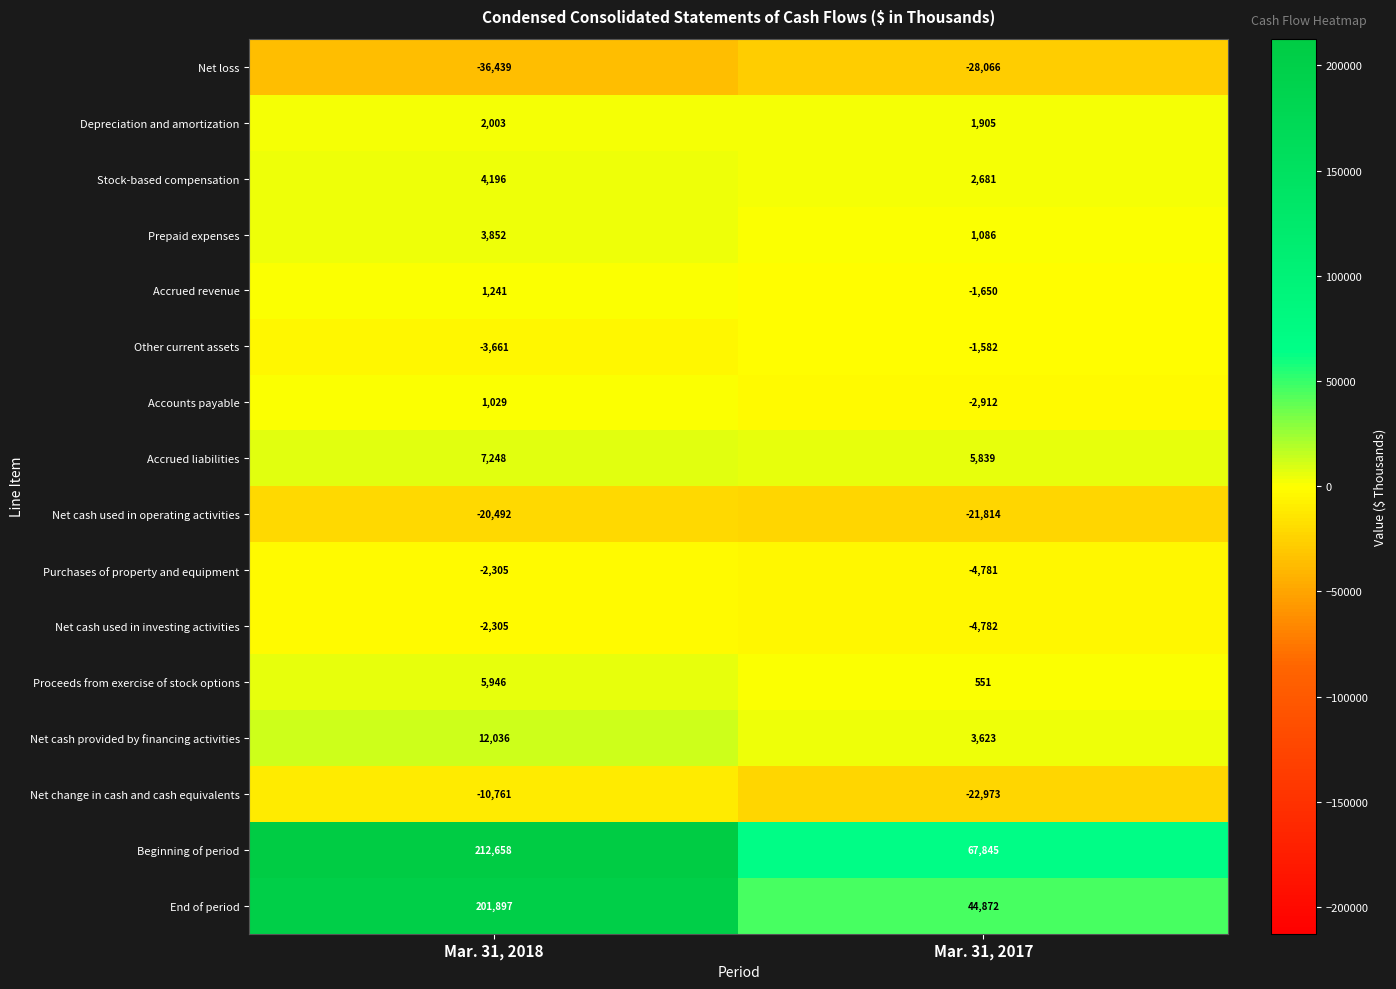

Which category has the lowest value across all series?

Mar. 31, 2018